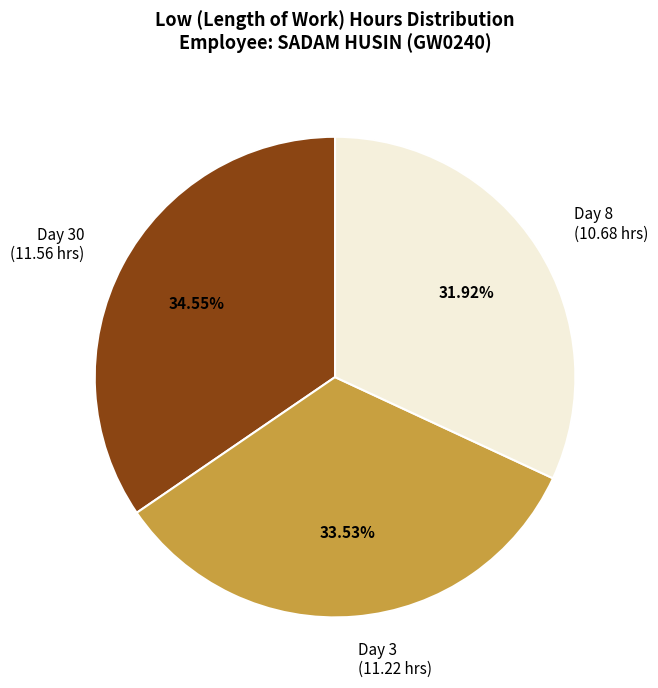

To the nearest percent, what is the difference between the largest and smallest slice percentages?

3%